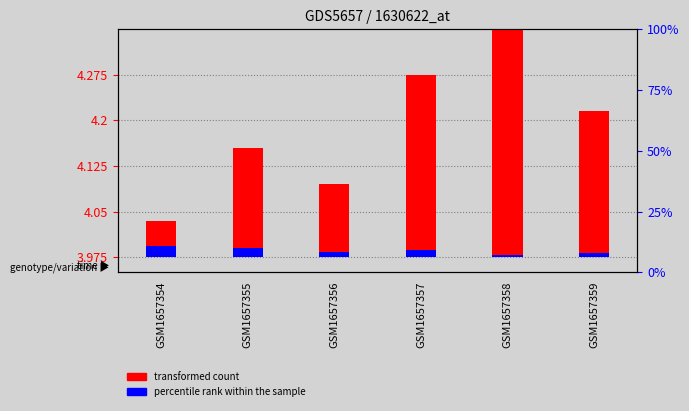

At which label does transformed count reach its peak?

GSM1657358